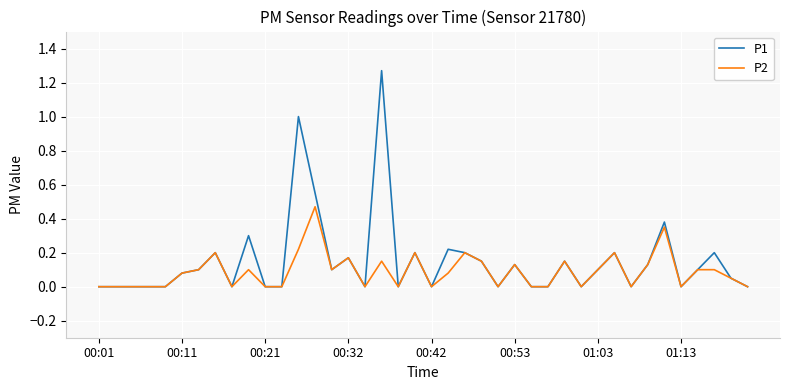

Rank the series by their maximum value, from highest to lowest.

P1, P2